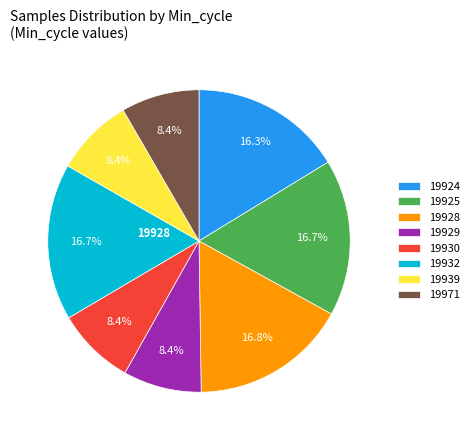

What percentage is NOT represented by 19929?

91.6%